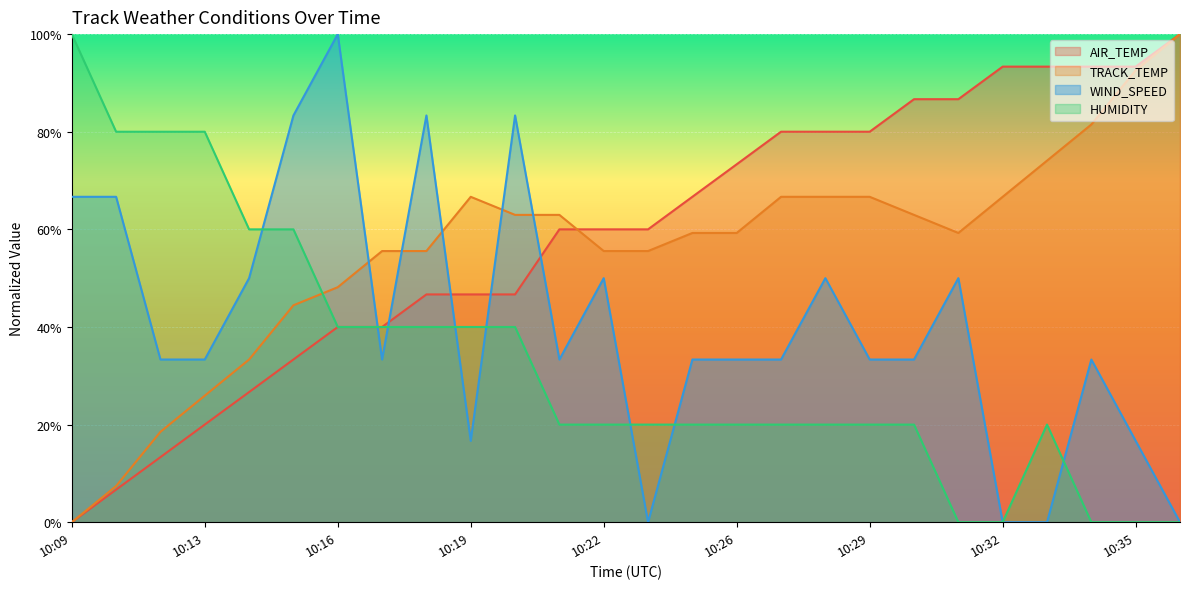

Rank the categories by AIR_TEMP value from lowest to highest.

10:09, 10:11, 10:12, 10:13, 10:14, 10:15, 10:16, 10:17, 10:18, 10:19, 10:20, 10:21, 10:22, 10:23, 10:24, 10:26, 10:27, 10:28, 10:29, 10:30, 10:31, 10:32, 10:33, 10:34, 10:35, 10:36